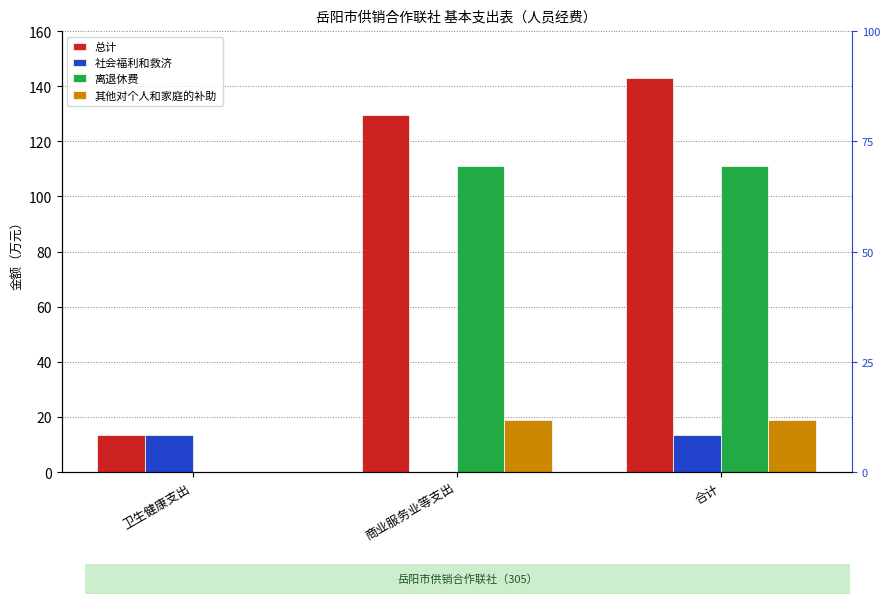

How many data points does each series have?

3